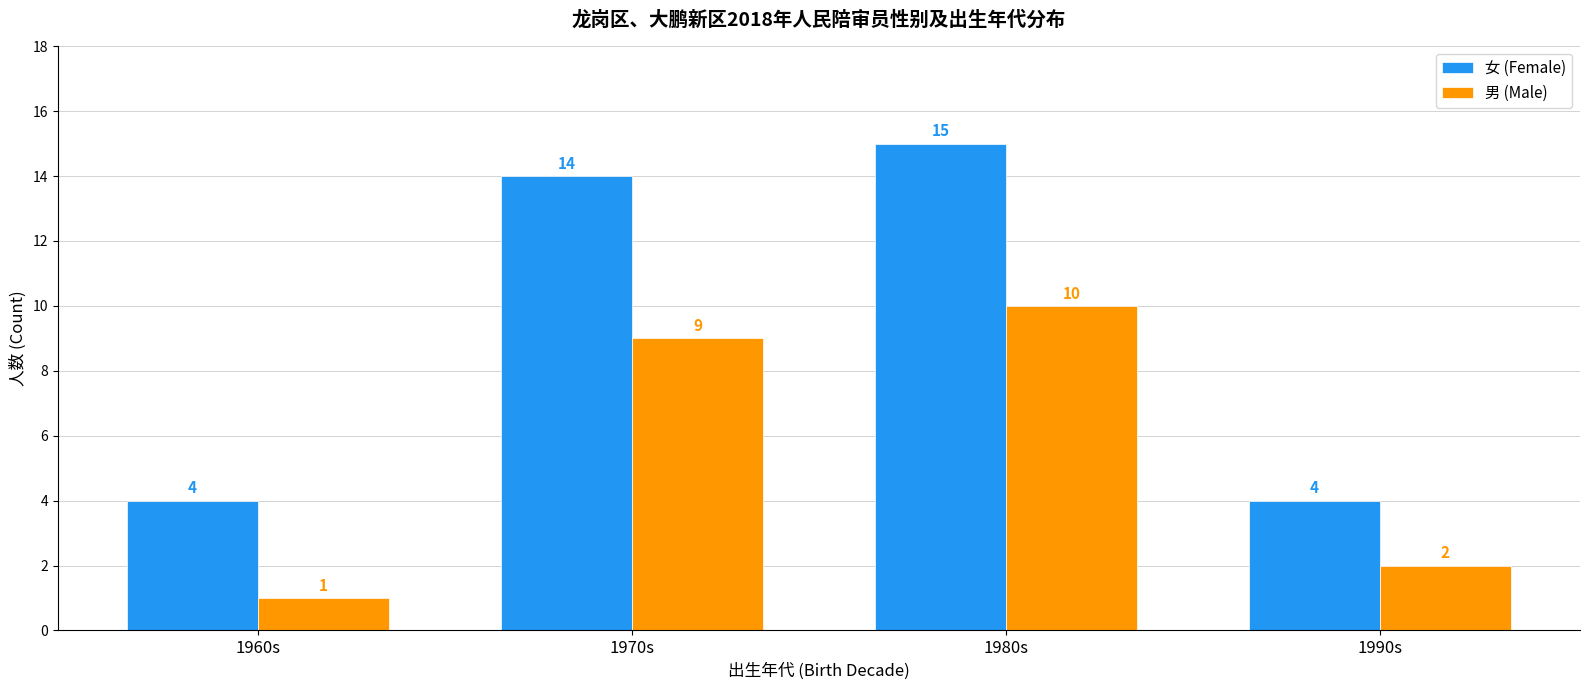

Reading left to right, what are all the values shown in this chart?

女 (Female): 1960s=4	1970s=14	1980s=15	1990s=4
男 (Male): 1960s=1	1970s=9	1980s=10	1990s=2